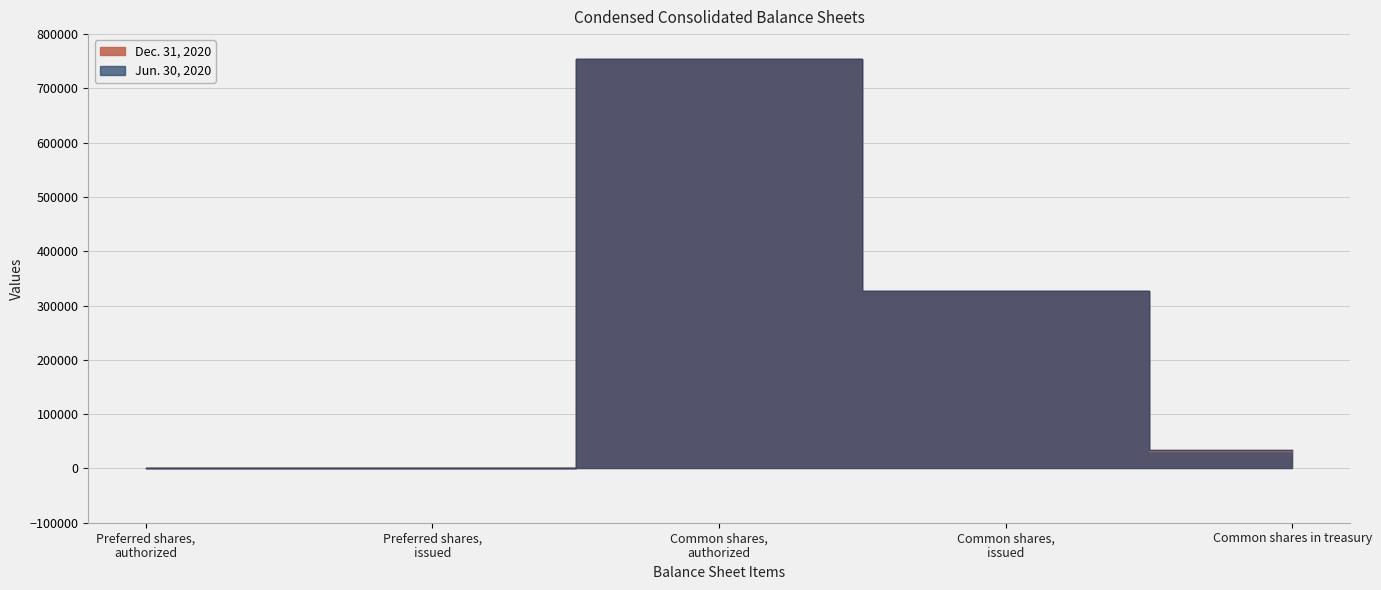

True or false: Jun. 30, 2020 has more than 1 interior local peaks.

False